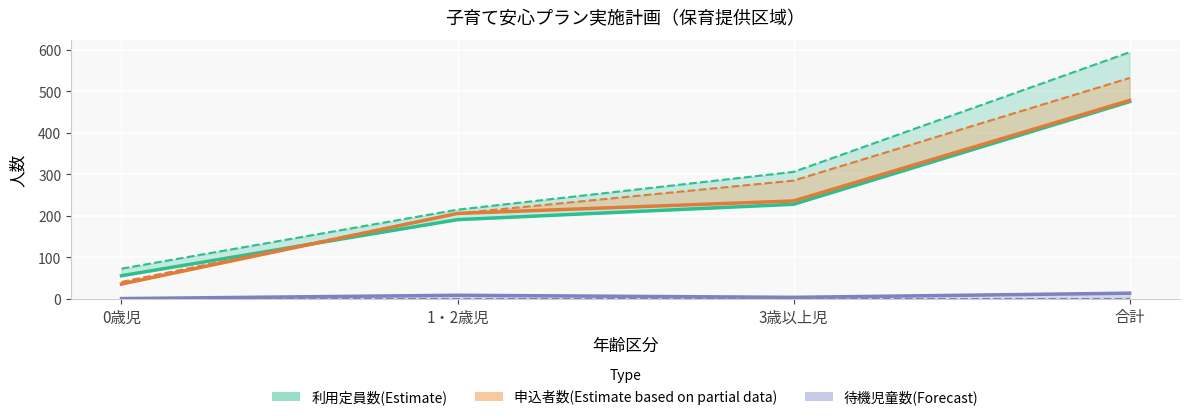

What is the difference between the highest and lowest values at 0歳児?

73